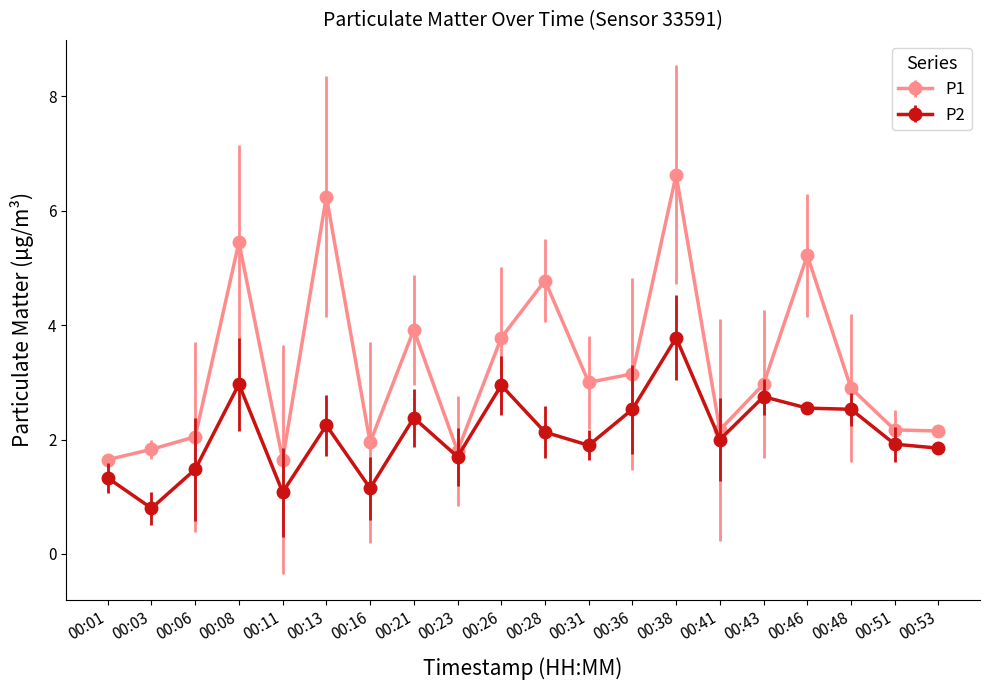

Which series has the largest total across all categories?

P1